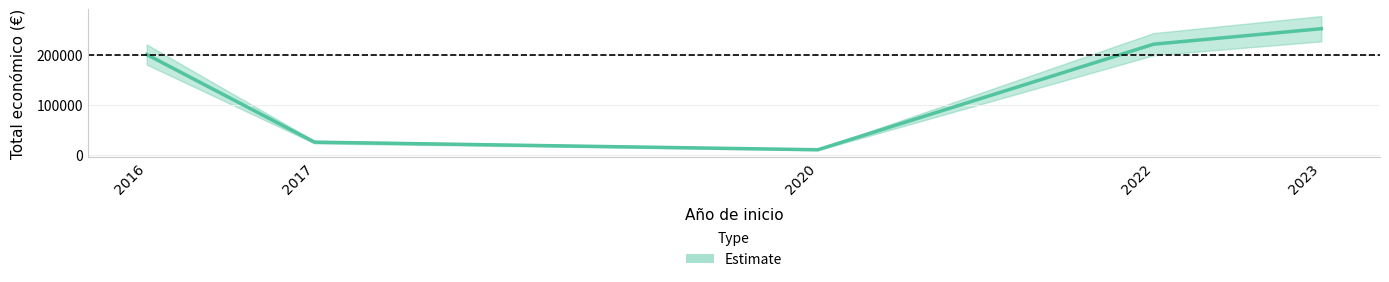

Which label corresponds to the smallest value in the chart?

2020